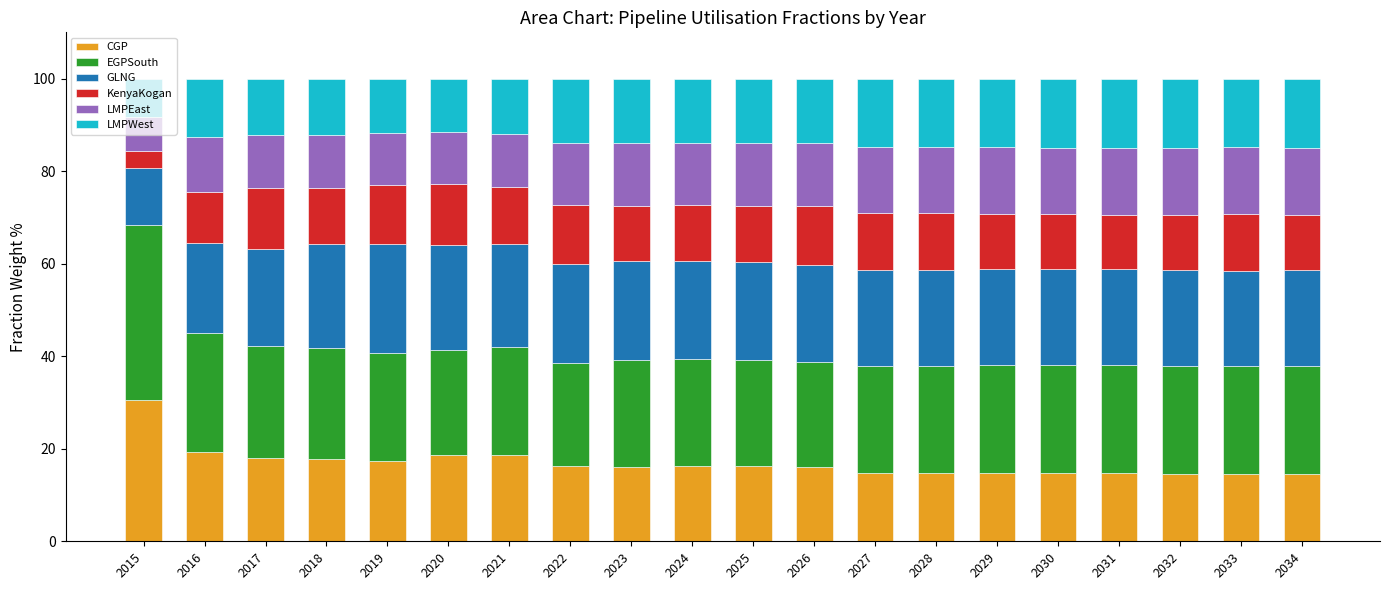

What is the difference between the maximum and minimum values in the CGP series?

16.0